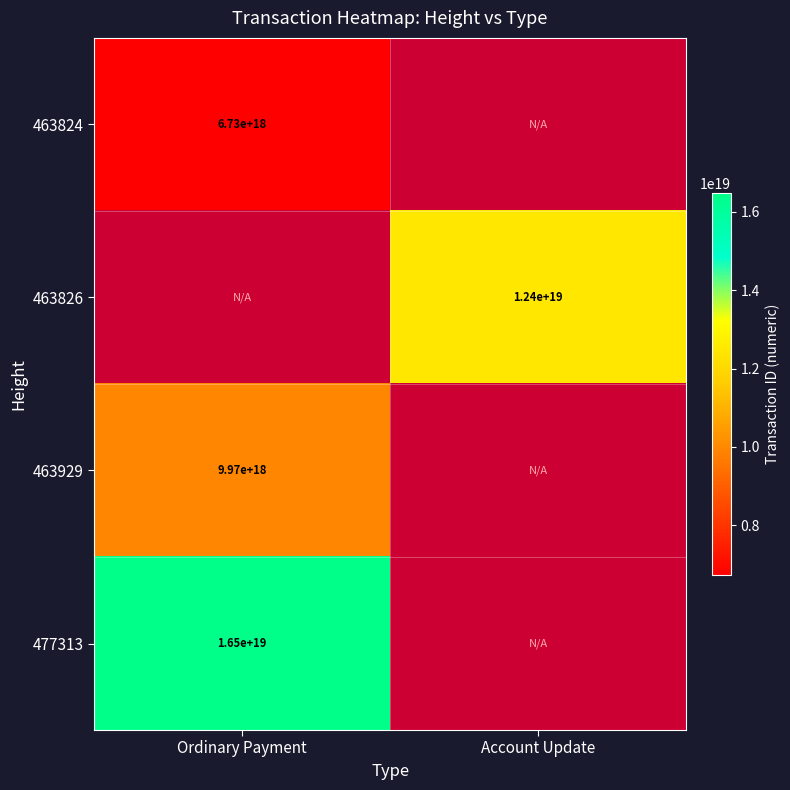

Which category has the lowest value across all series?

Ordinary Payment